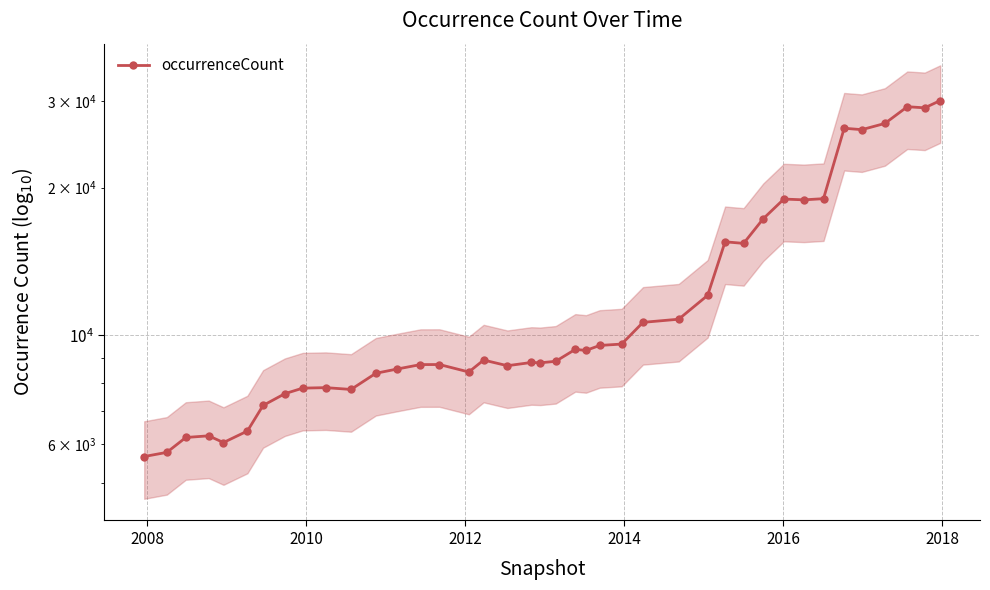

How many interior local peaks (higher than both neighbors) does the data have?

10